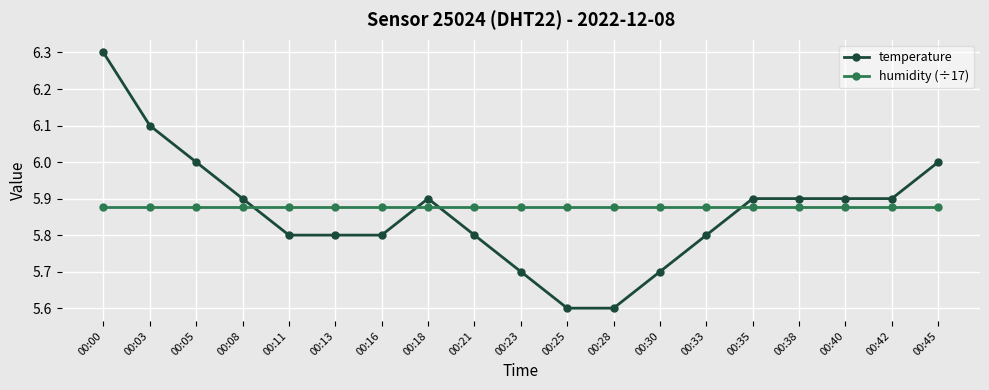

The value of humidity (÷17) at 00:23 is 5.9. True or false?

True